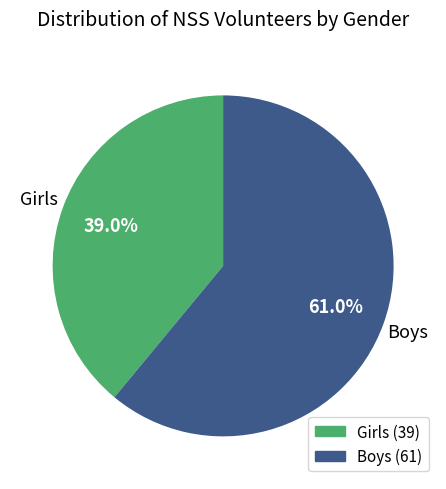

Count the number of slices in the pie.

2